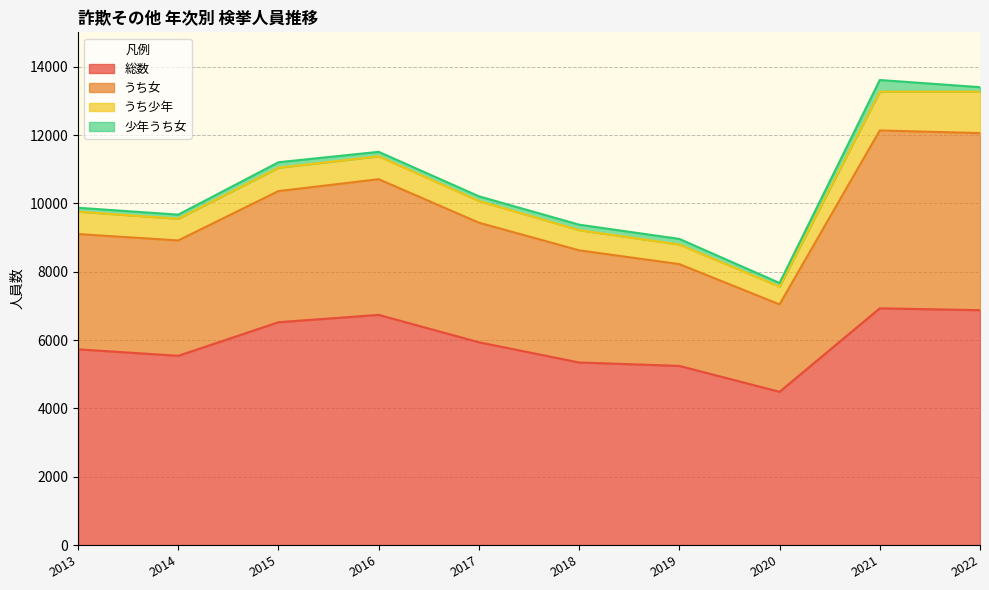

Is the value of 検挙件数 at 2018 greater than the value of 少年うち女 at 2015?

Yes